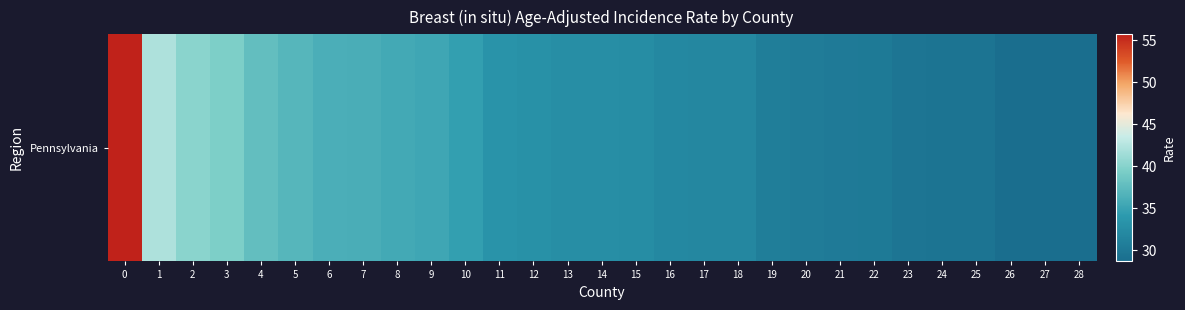

List the labels in order of value, largest first.

0, 1, 2, 3, 4, 5, 6, 7, 8, 9, 10, 11, 12, 13, 14, 15, 16, 17, 18, 19, 20, 21, 22, 23, 24, 25, 26, 27, 28